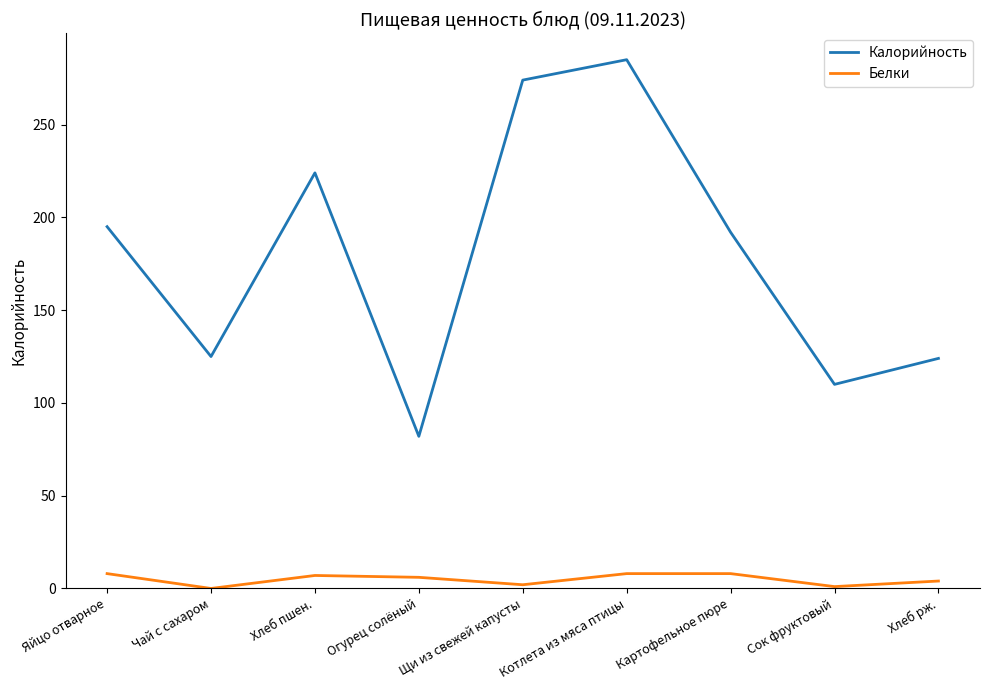

What is the greatest value displayed?

285